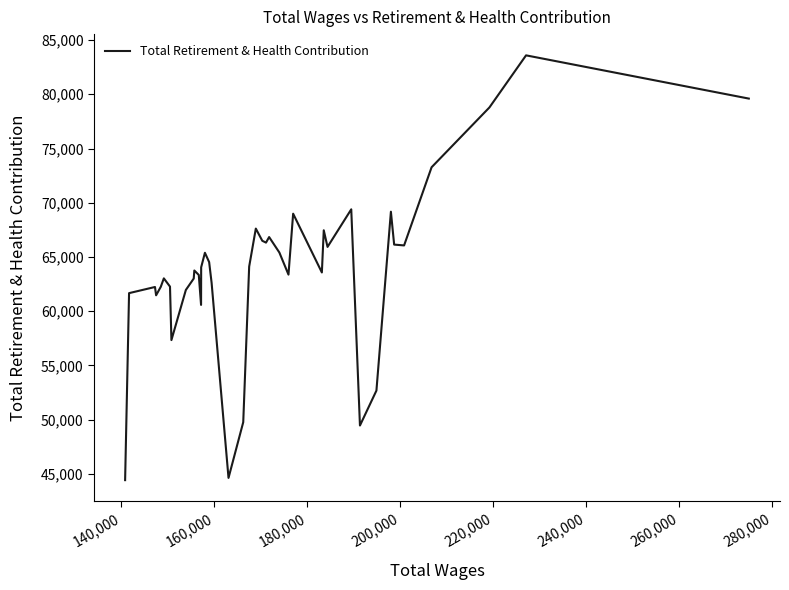

What is the greatest value displayed?

83586